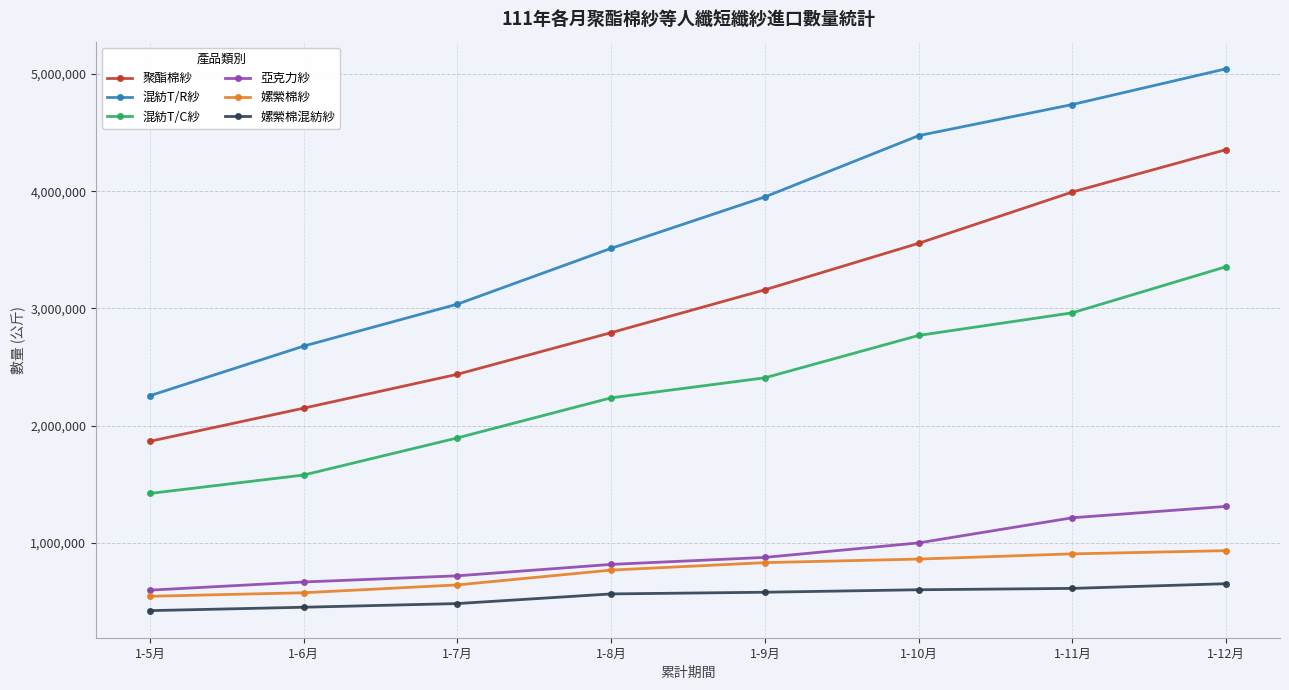

True or false: 混紡T/R紗 and 亞克力紗 intersect in this chart.

False